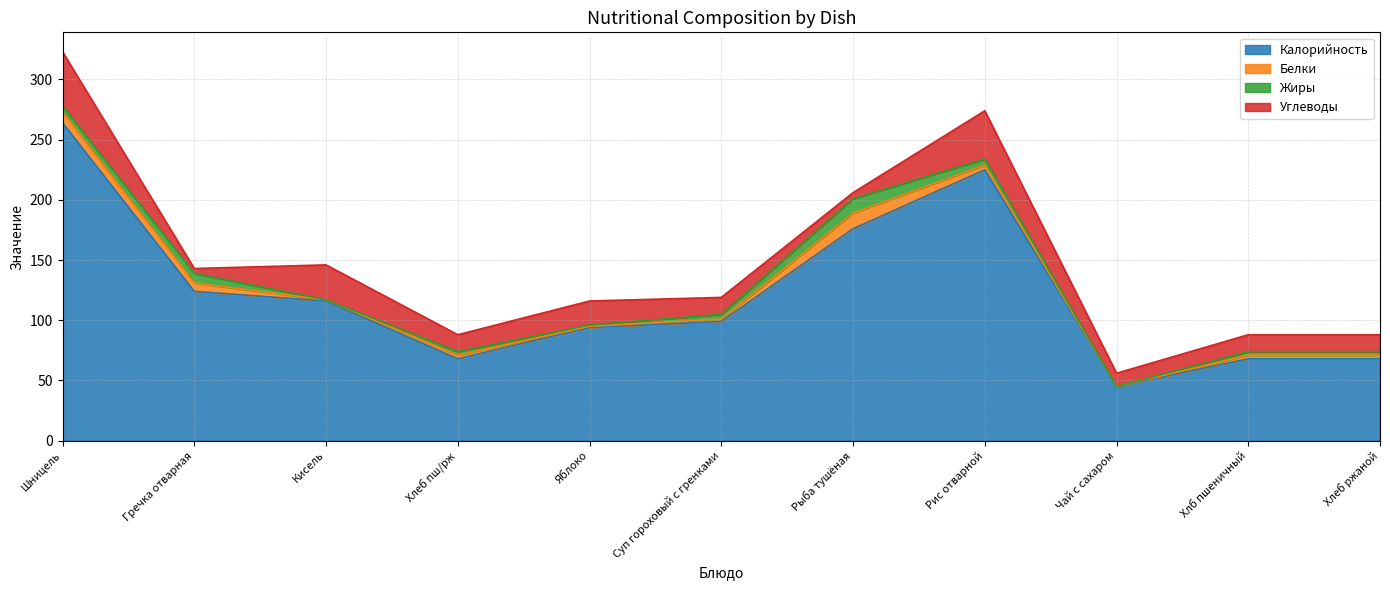

At how many categories does at least one series exceed 245?

1